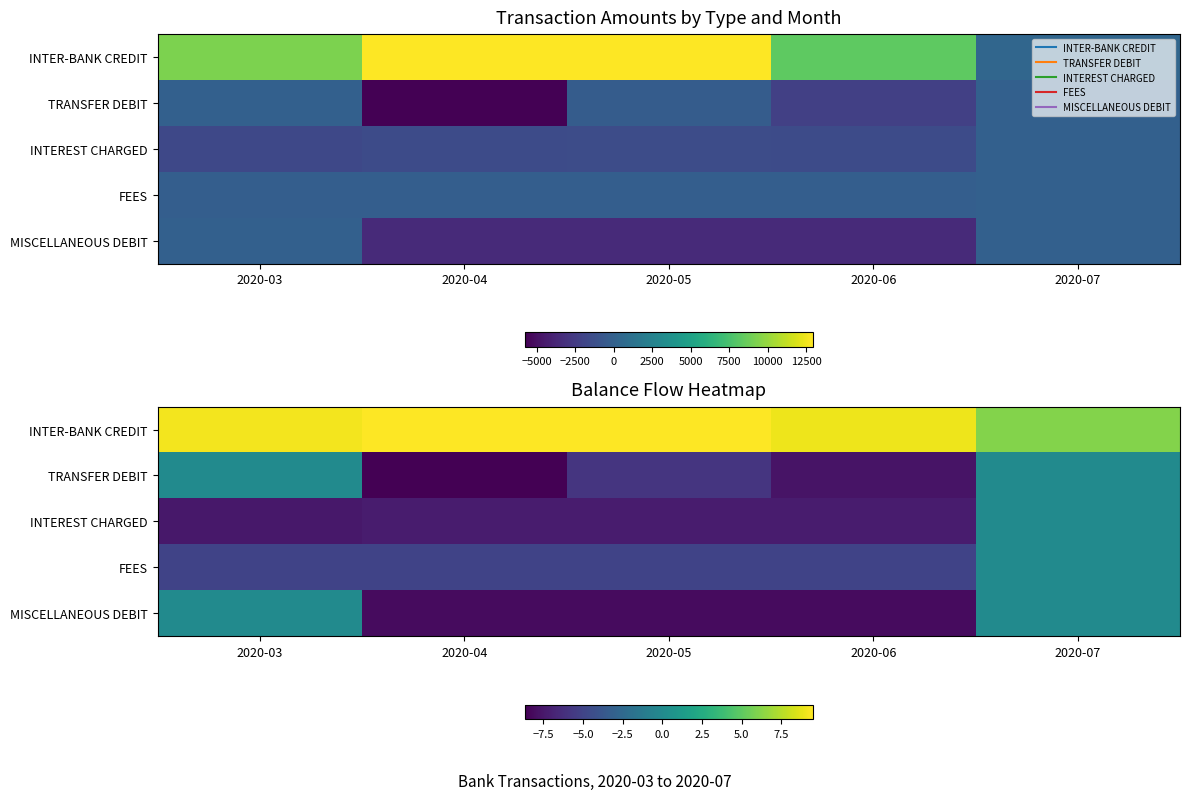

What is the sum of all INTEREST CHARGED values?

-29.3